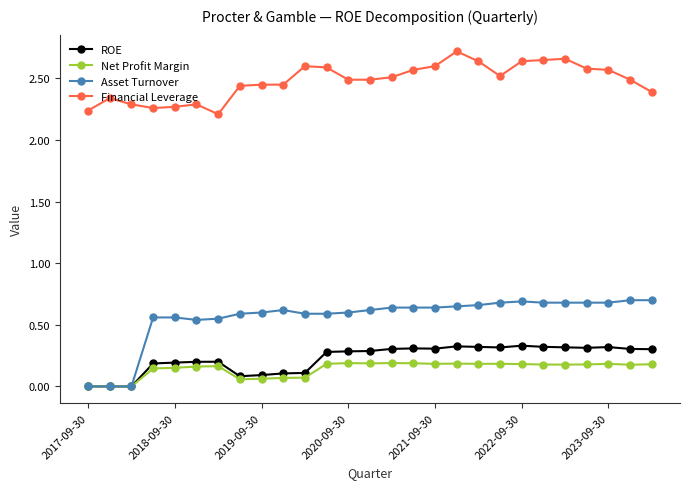

Which series has the largest total across all categories?

Financial Leverage